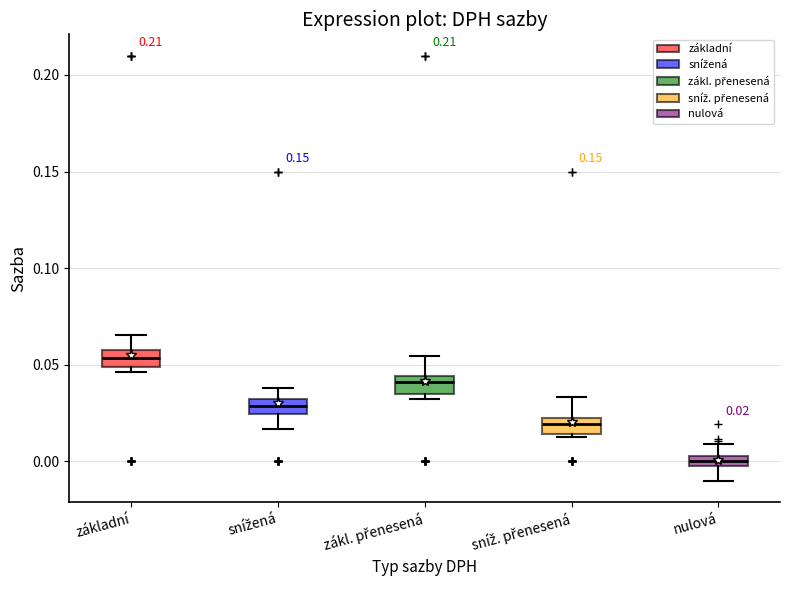

Which box has the highest median line?

základní